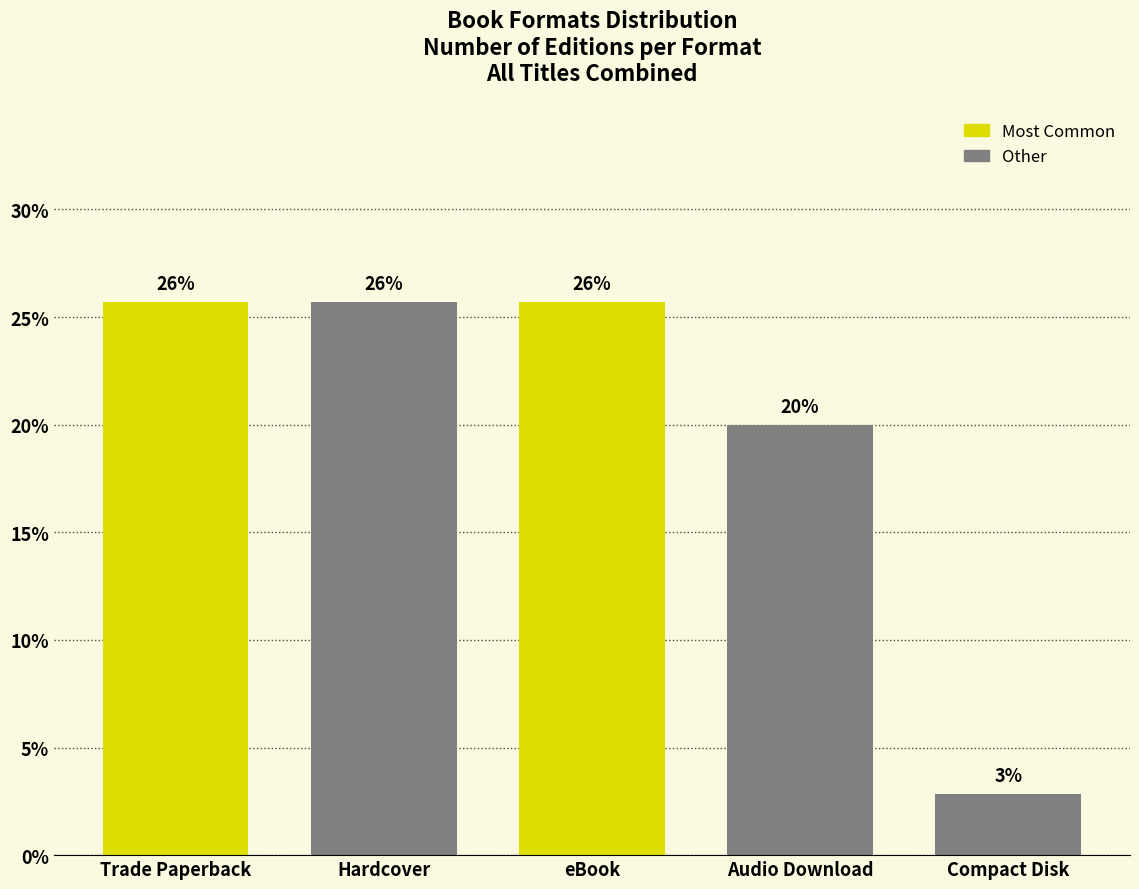

What is the sum of all values?

100.0